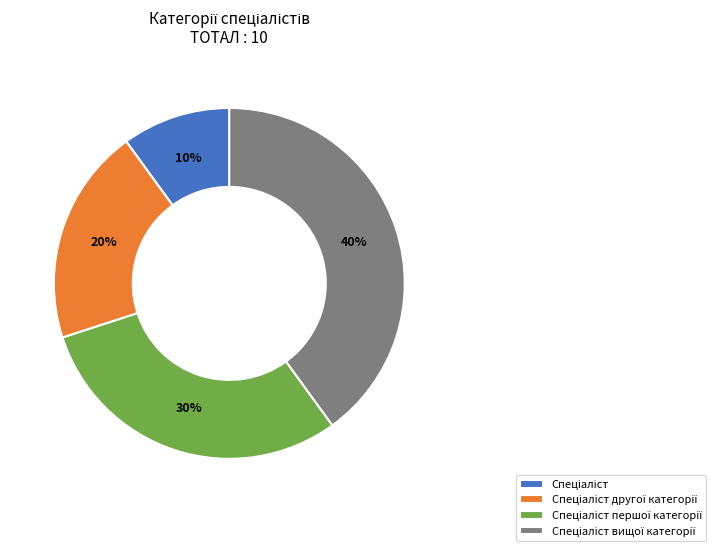

To the nearest percent, what is the average slice percentage?

25%